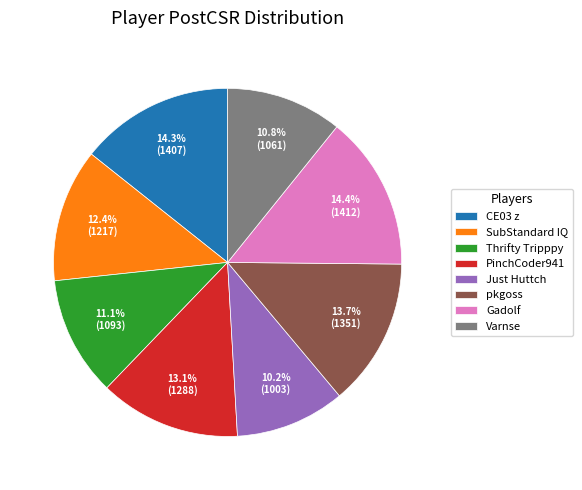

Which has a higher value, Just Huttch or pkgoss?

pkgoss